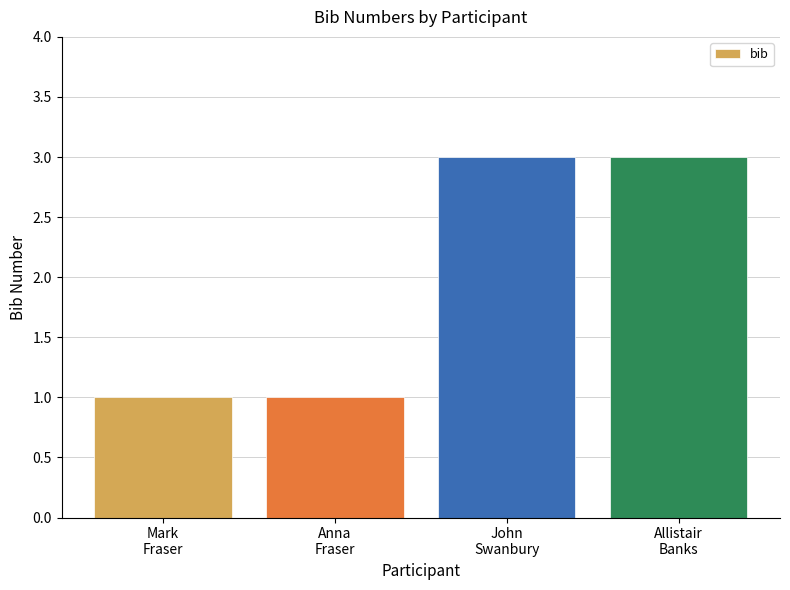

What is the sum of all values?

8